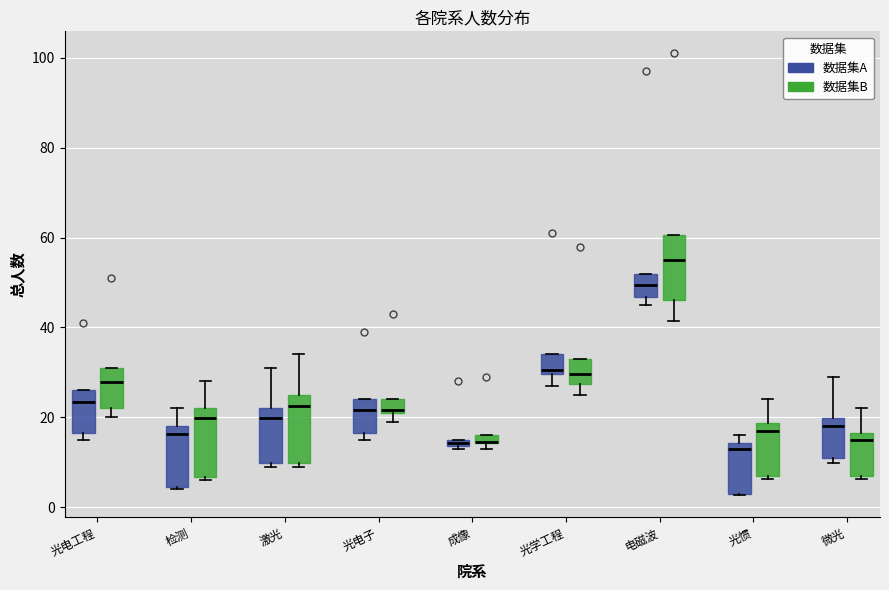

Where is the lower edge of the box for 激光 (数据集B) on the y-axis? The values are not printed on the chart, so give them approximately, as read against the axis.

10